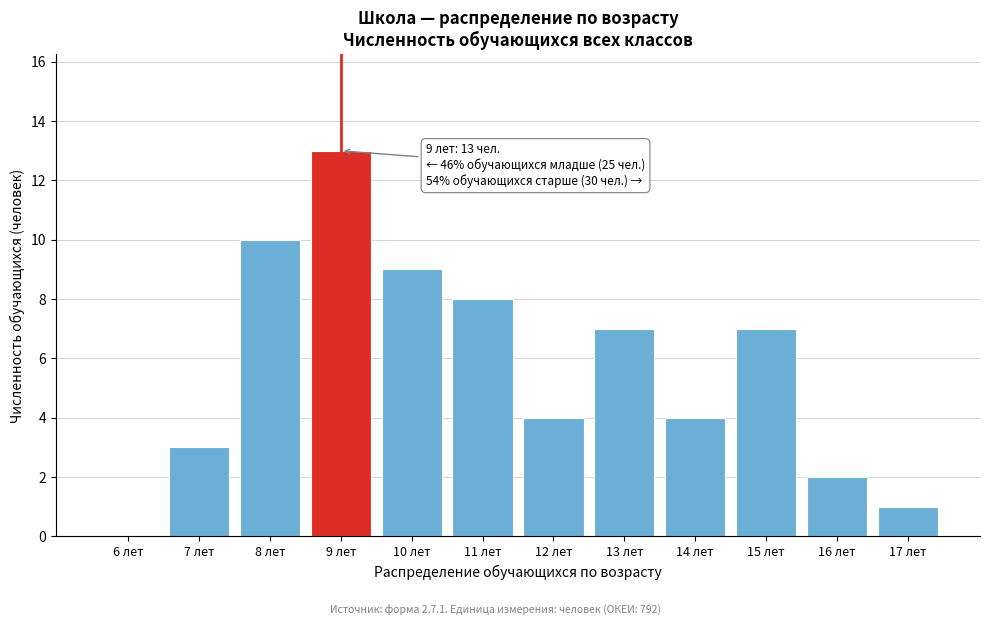

Reading left to right, extract all data points from this chart.

6 лет=0	7 лет=3	8 лет=10	9 лет=13	10 лет=9	11 лет=8	12 лет=4	13 лет=7	14 лет=4	15 лет=7	16 лет=2	17 лет=1